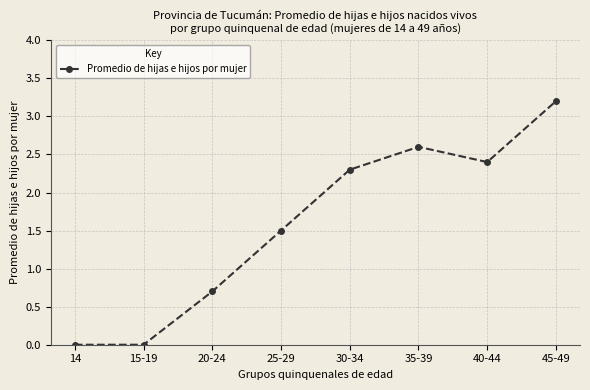

How many data points are less than 2?

4